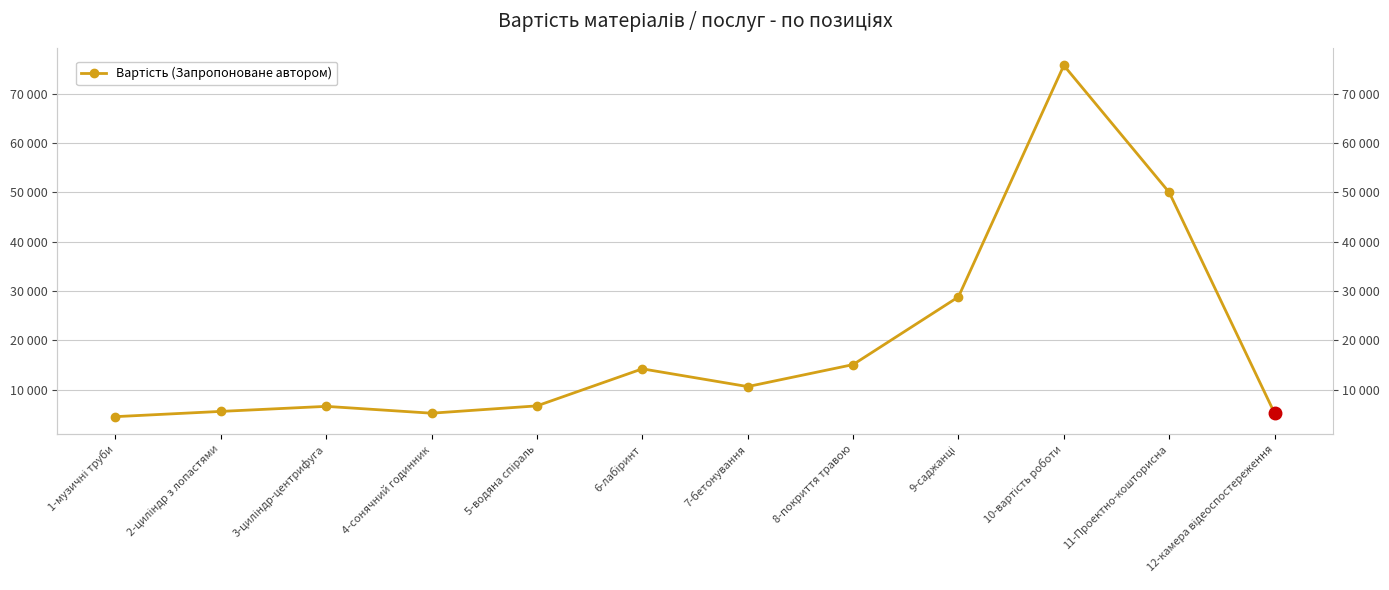

What is the average value?

19013